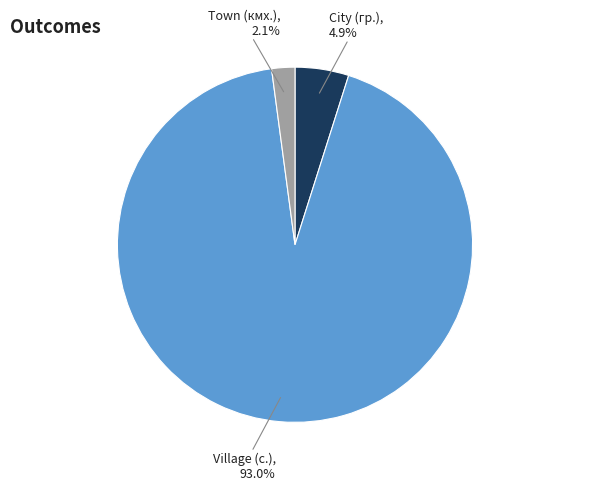

To the nearest percent, what is the difference between the largest and smallest slice percentages?

91%